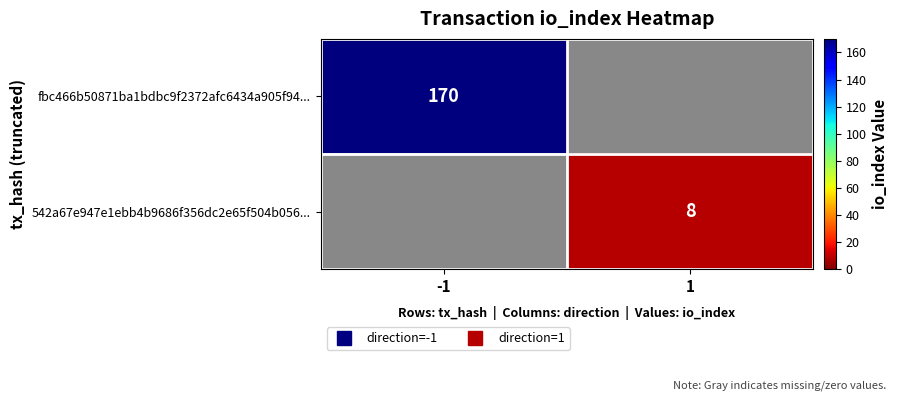

How many categories are shown in the chart?

2